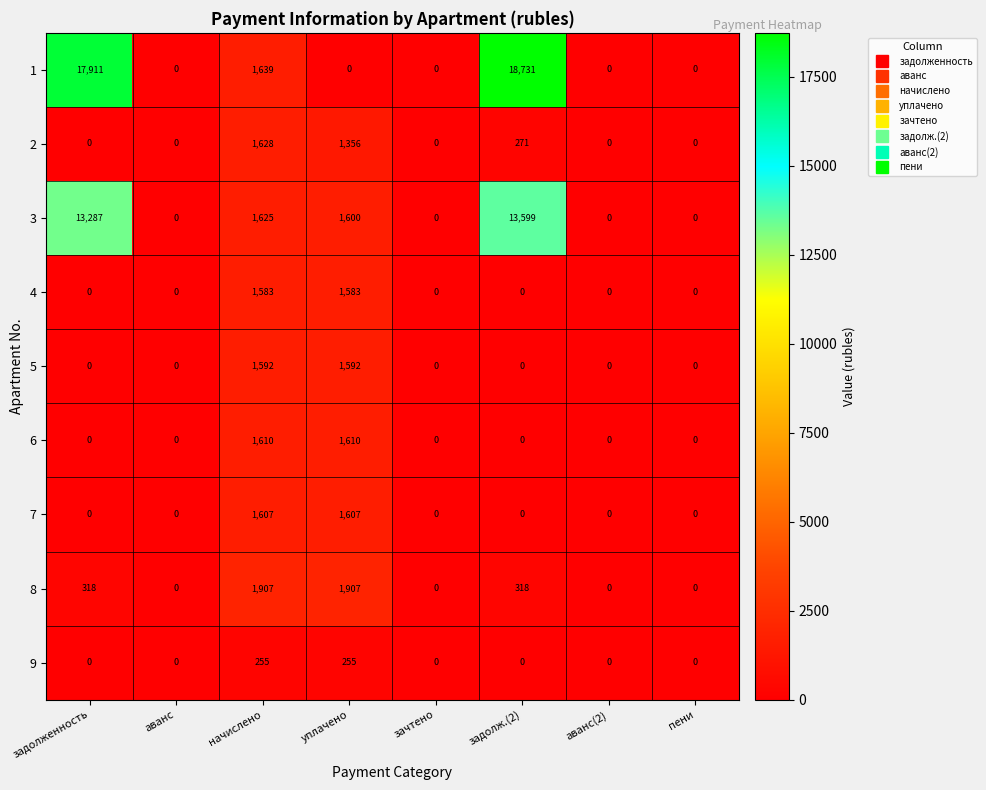

What is the sum of the 7 values at зачтено and начислено?

1607